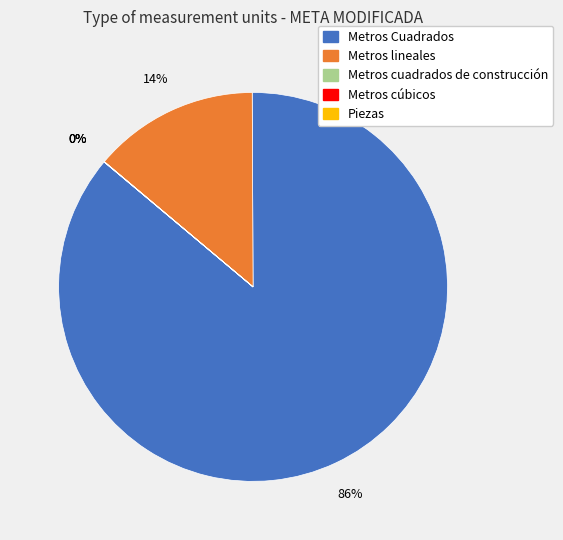

Which slice represents more than half of the pie?

Metros Cuadrados